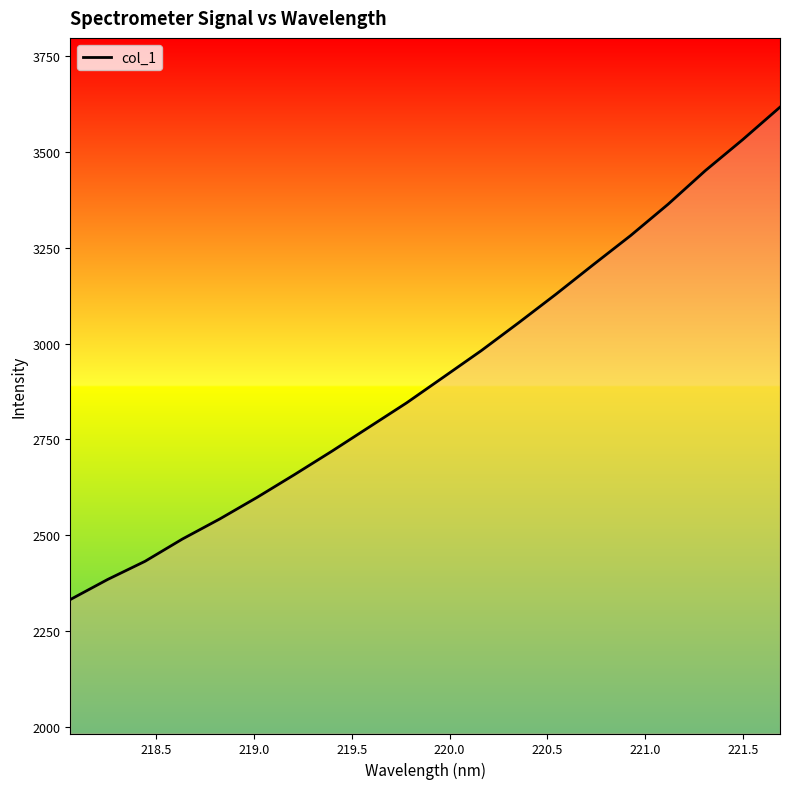

How many values are below 2913?

10